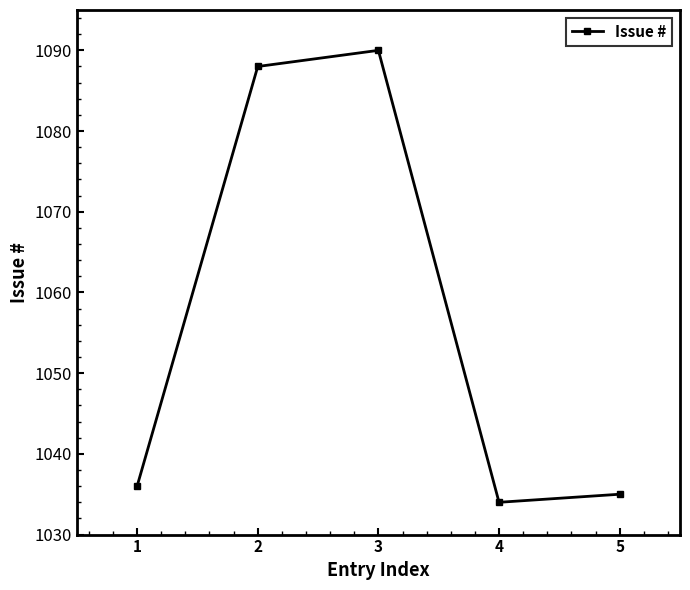

Reading right to left, transcribe all the data shown in this chart.

1035	1034	1090	1088	1036